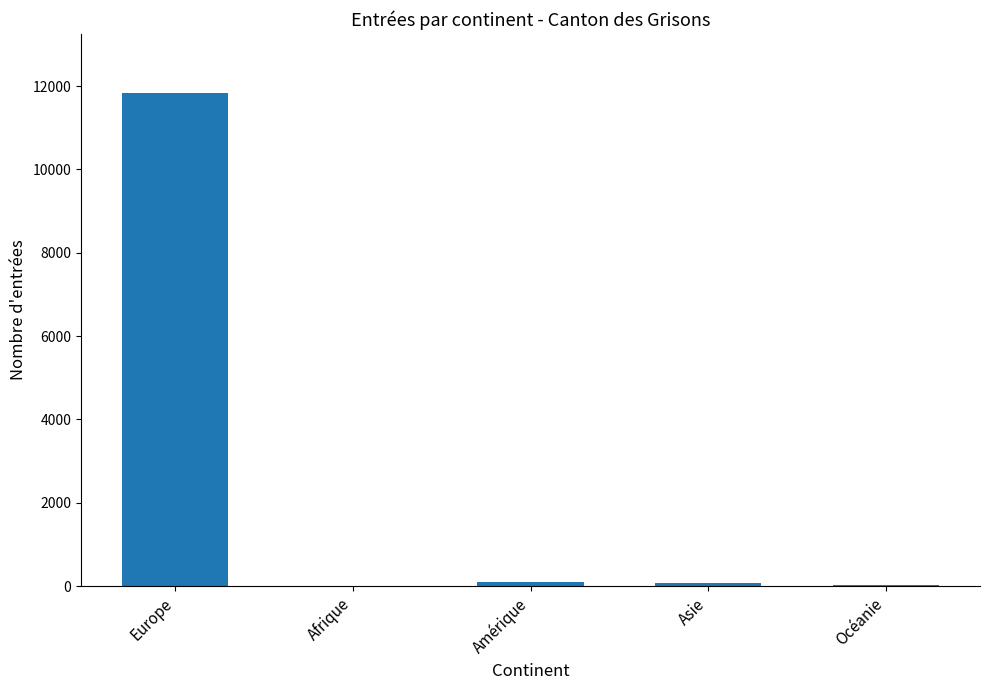

What is the sum of all values?

12048